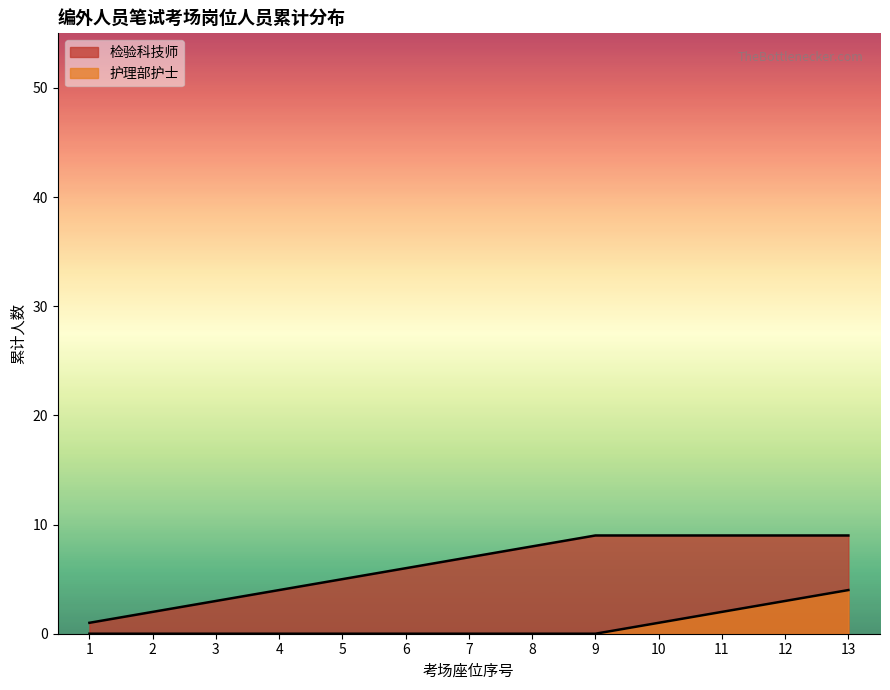

Does the chart have visible grid lines?

No